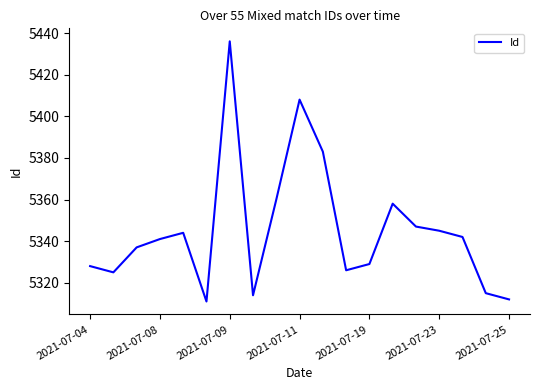

What is the greatest value displayed?

5436